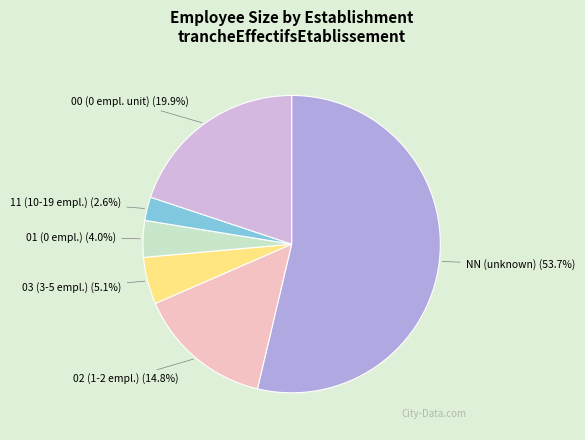

To the nearest percent, what percentage of the pie is 03?

5%